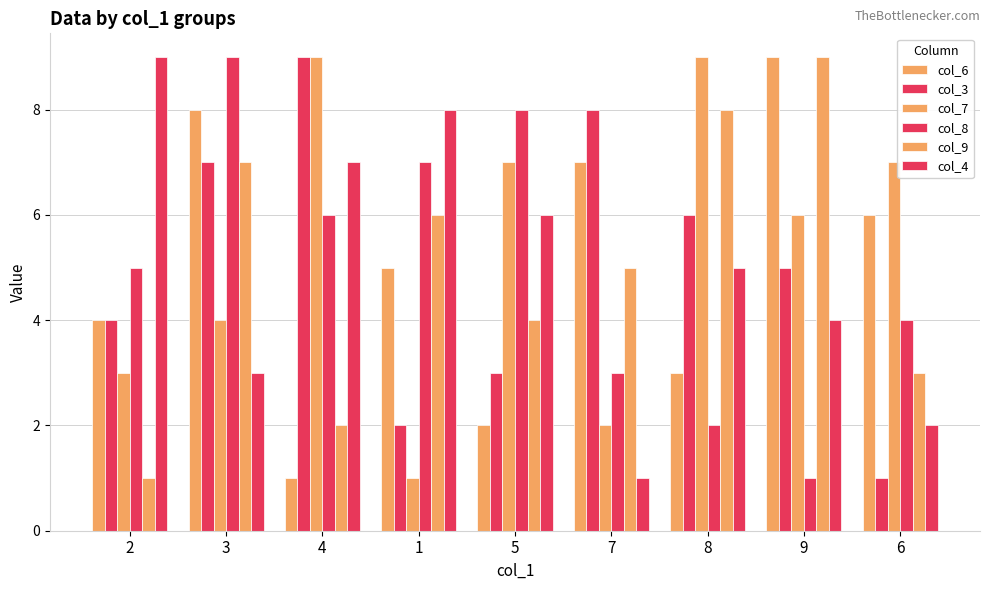

At which label is col_6 closest to 5?

1